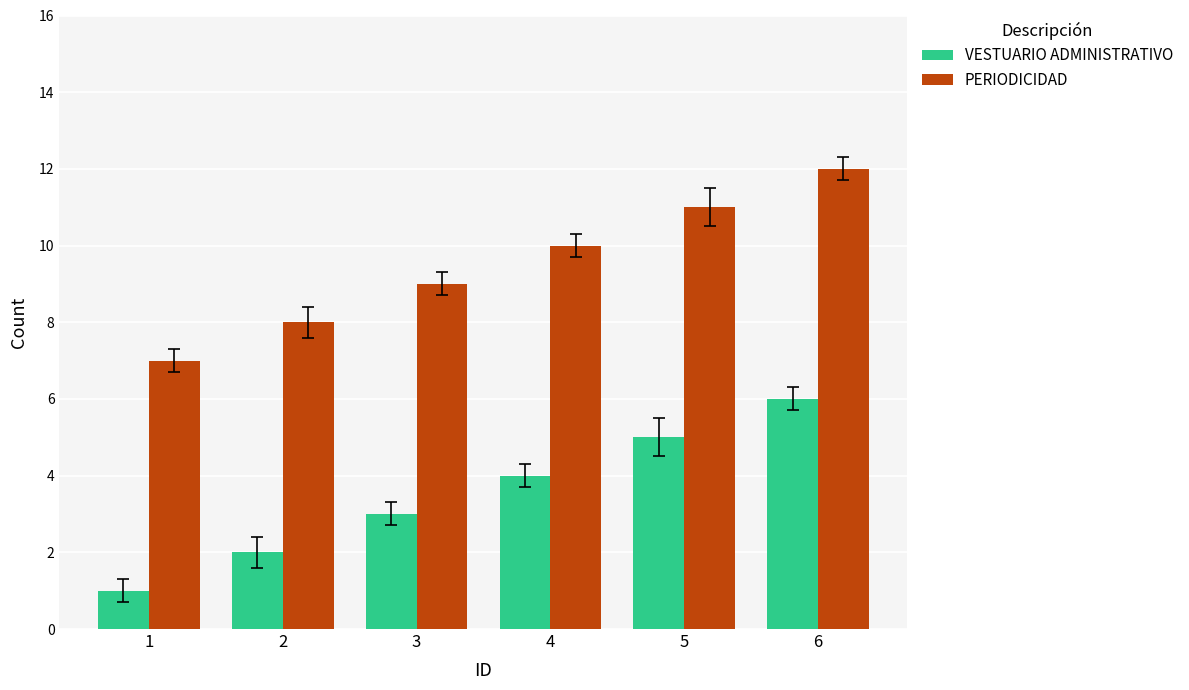

Count the PERIODICIDAD values in the range 8 to 11.

4